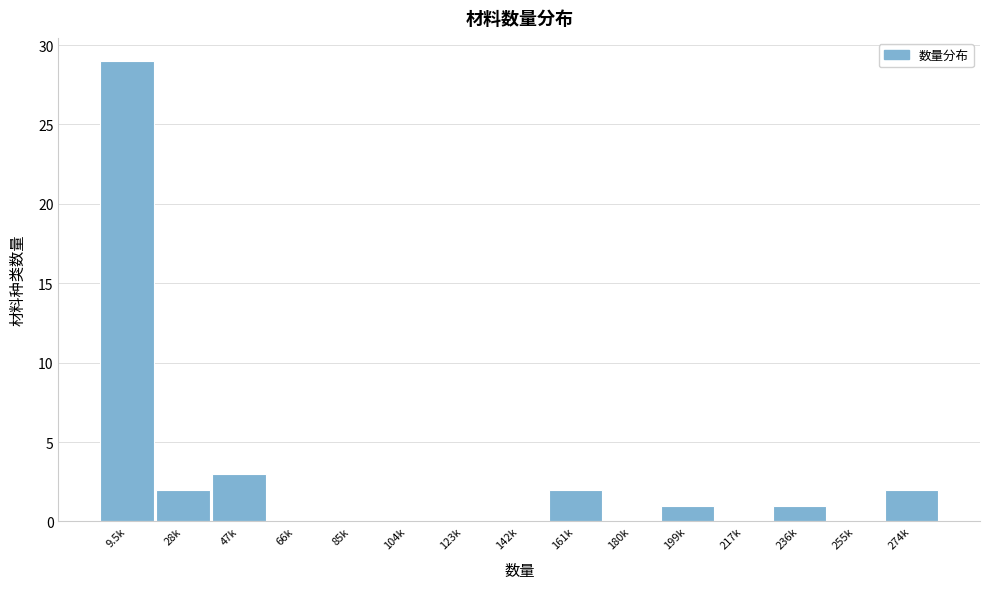

Reading left to right, list all the values displayed in this chart.

9.5k=29	28k=2	47k=3	66k=0	85k=0	104k=0	123k=0	142k=0	161k=2	180k=0	199k=1	217k=0	236k=1	255k=0	274k=2